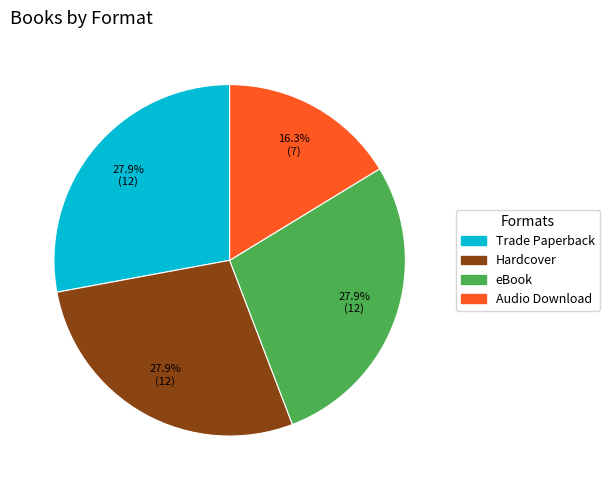

The Hardcover slice represents 28% of the pie. True or false?

True